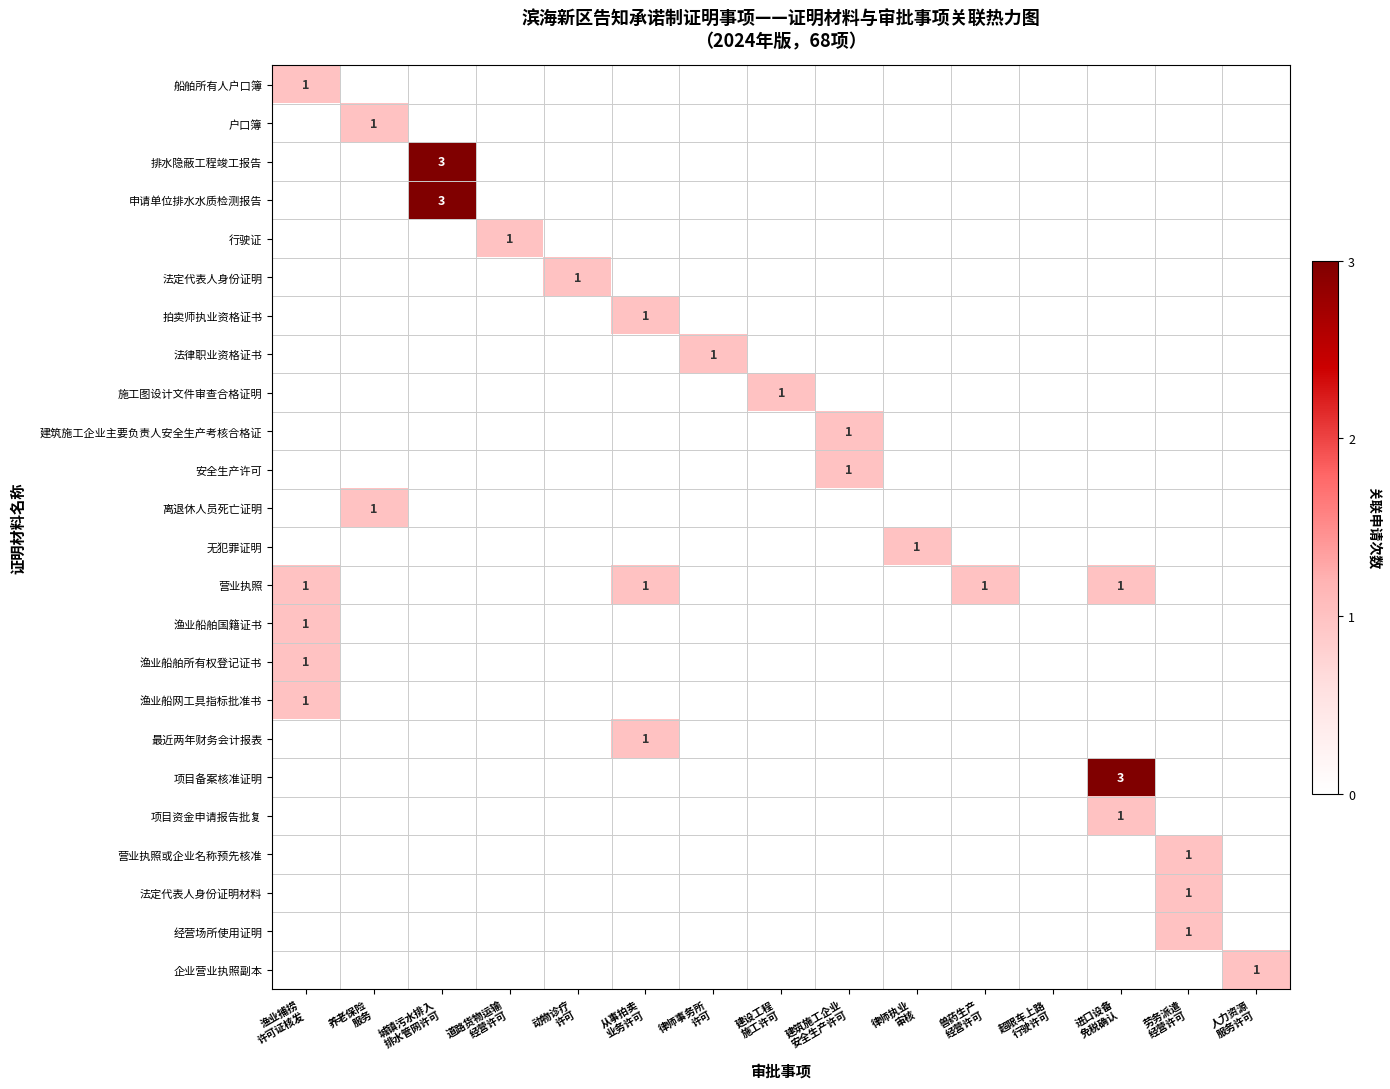

Count the 项目备案核准证明 values in the range 0 to 1.

14